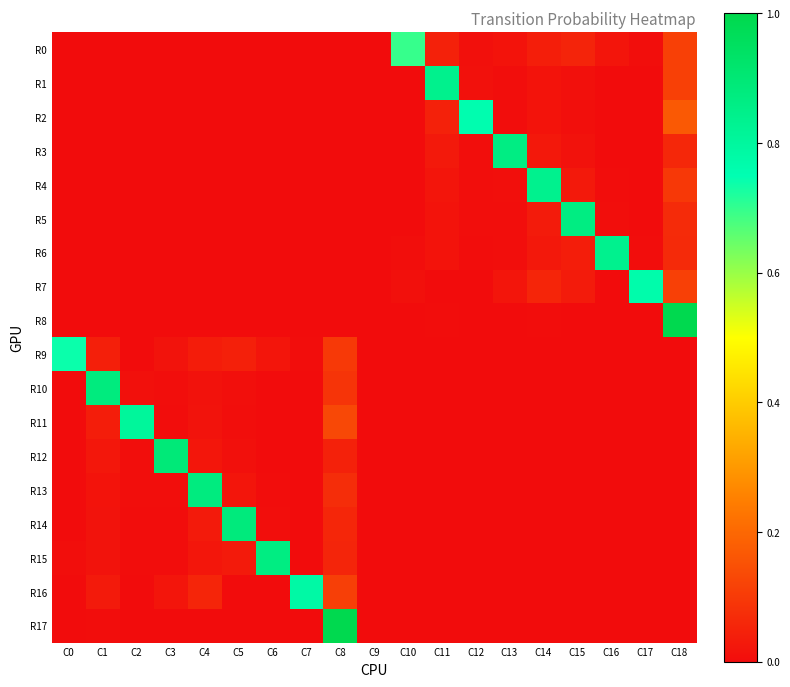

At which category is the sum across all series the highest?

C18